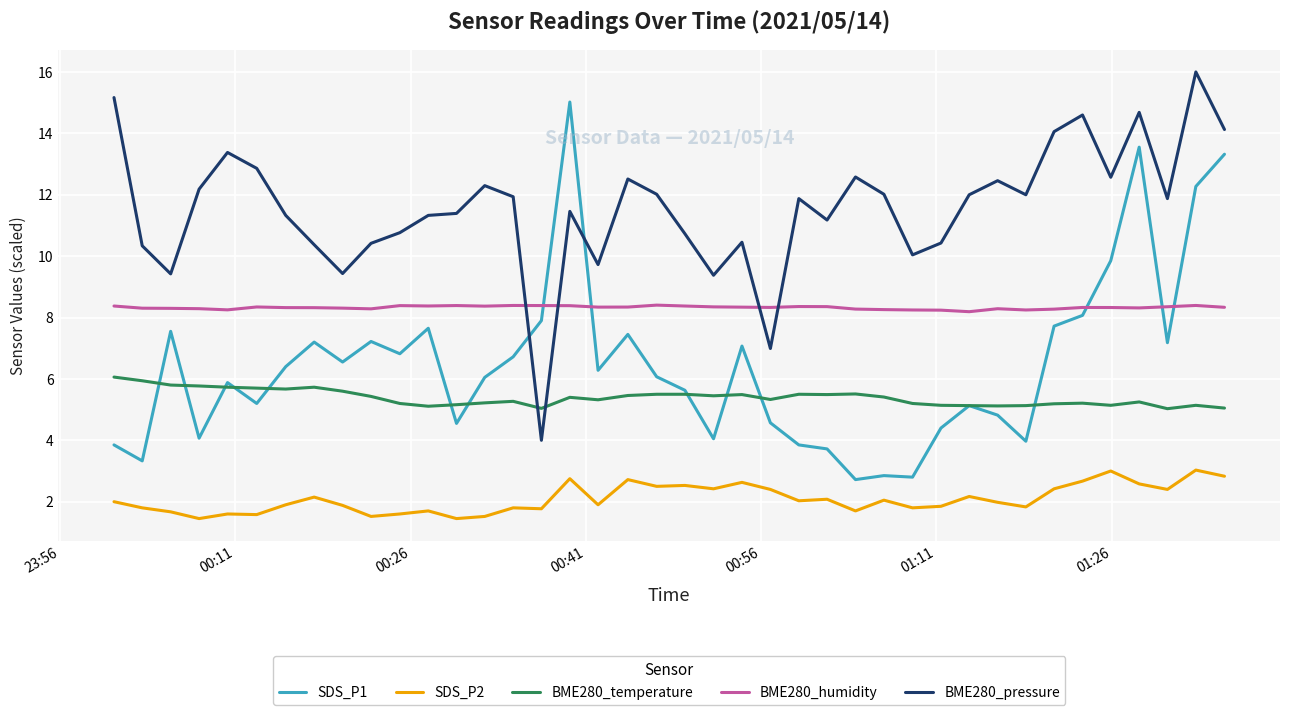

Which series has the largest total across all categories?

BME280_pressure